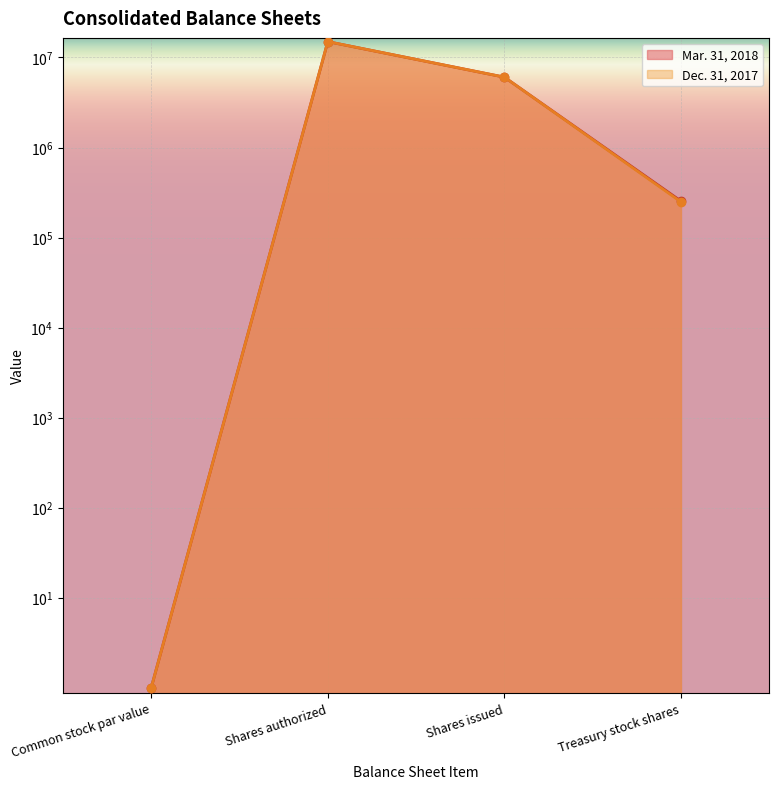

True or false: Mar. 31, 2018 and Dec. 31, 2017 cross at least once.

False